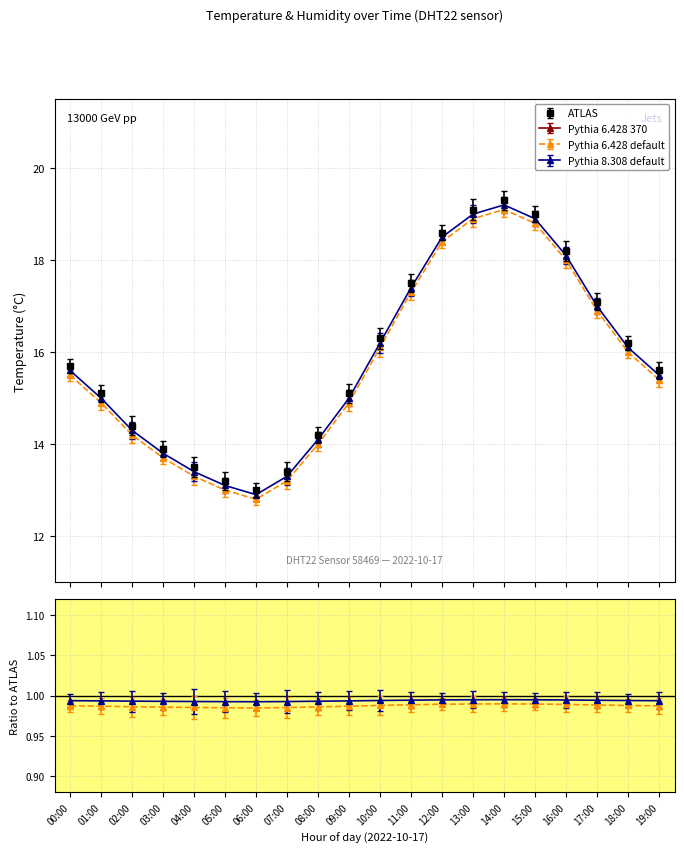

What value does the ATLAS (temperature) series have at 01:00?

15.1